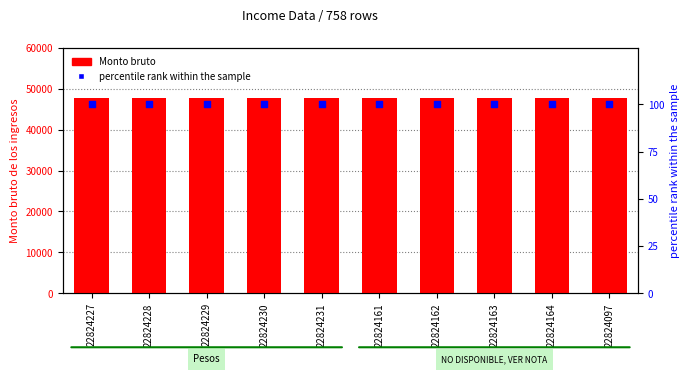

What is the total value across all series at 22824097?

47791